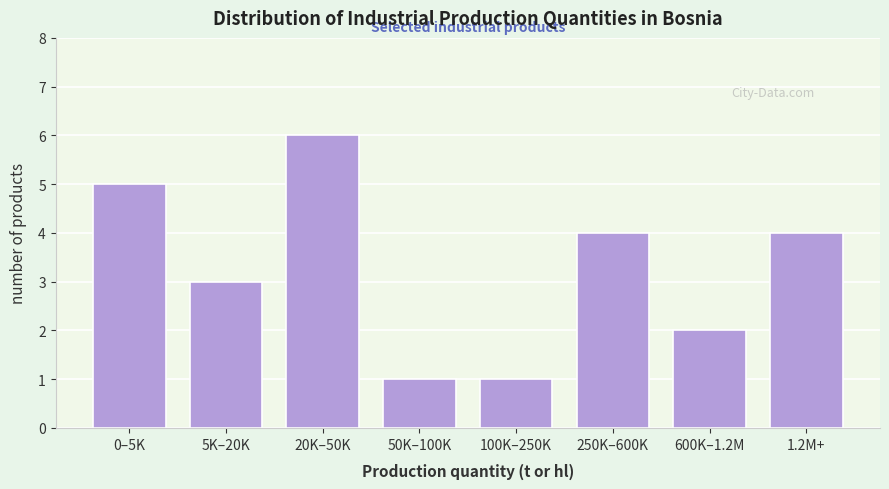

Reading left to right, what are all the values shown in this chart?

5	3	6	1	1	4	2	4